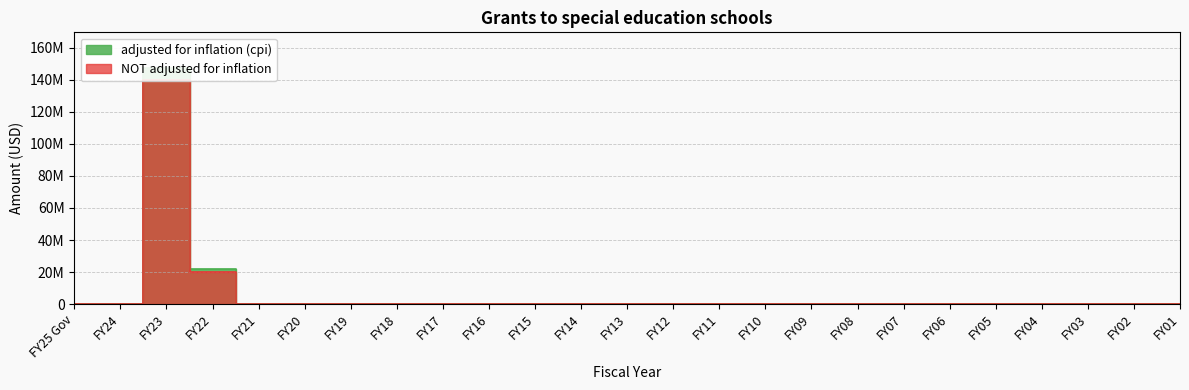

True or false: adjusted for inflation (cpi) and NOT adjusted for inflation intersect in this chart.

False